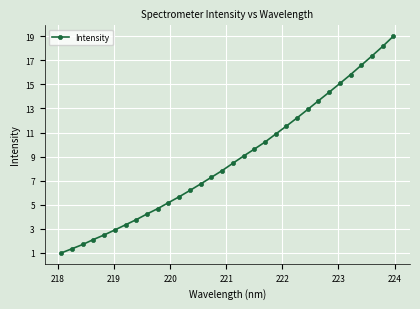

What is the value of the 20th point from the left?

10.2